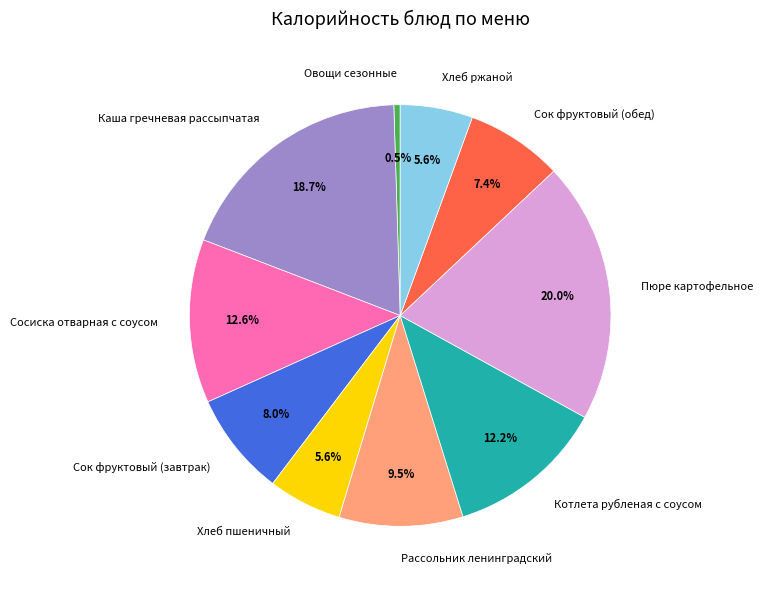

To the nearest percent, what percentage of the pie is Сок фруктовый (завтрак)?

8%